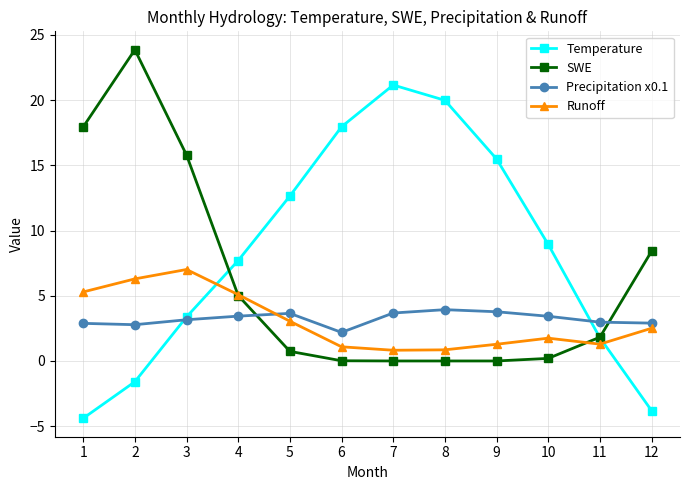

Count the number of categories in the chart.

12